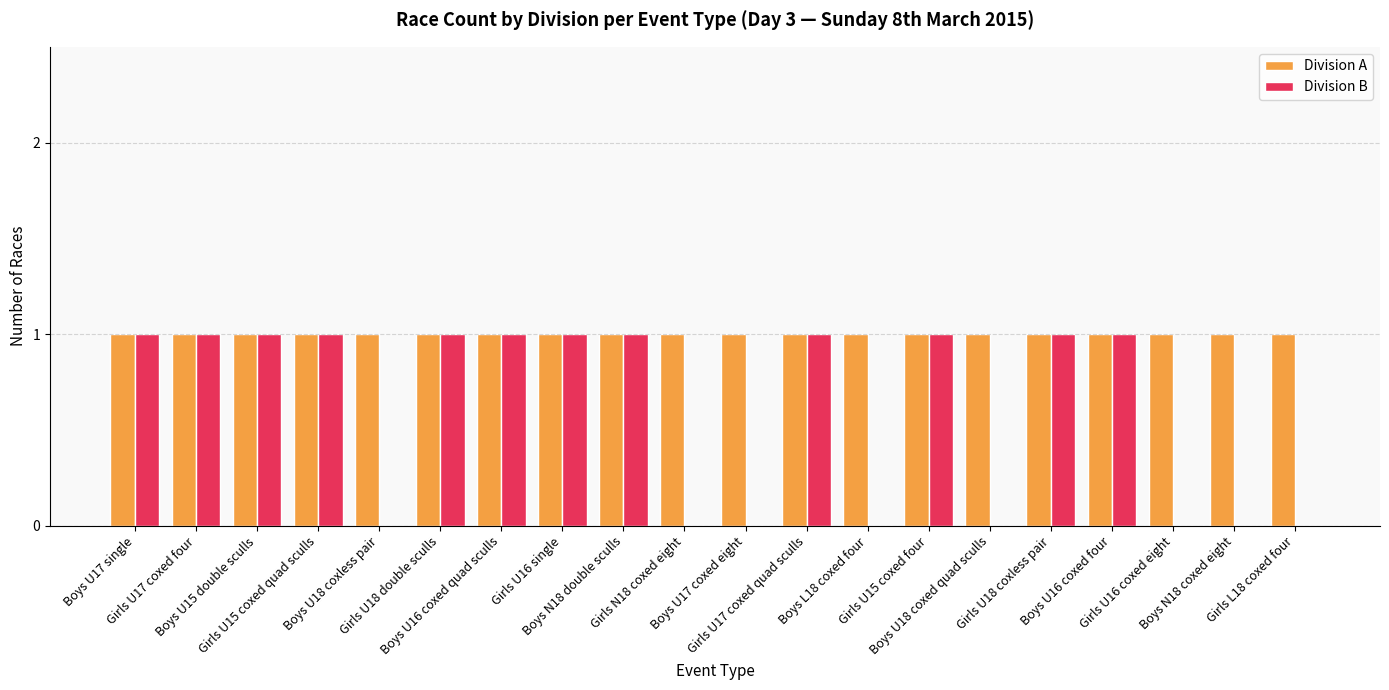

Reading right to left, transcribe all the data shown in this chart.

Division A: 1	1	1	1	1	1	1	1	1	1	1	1	1	1	1	1	1	1	1	1
Division B: 0	0	0	1	1	0	1	0	1	0	0	1	1	1	1	0	1	1	1	1